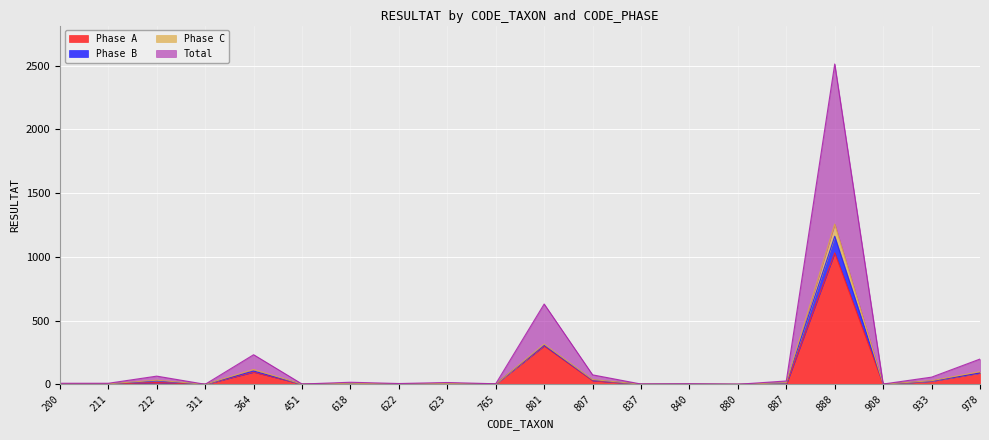

How many values in the Phase C series are below 7?

10